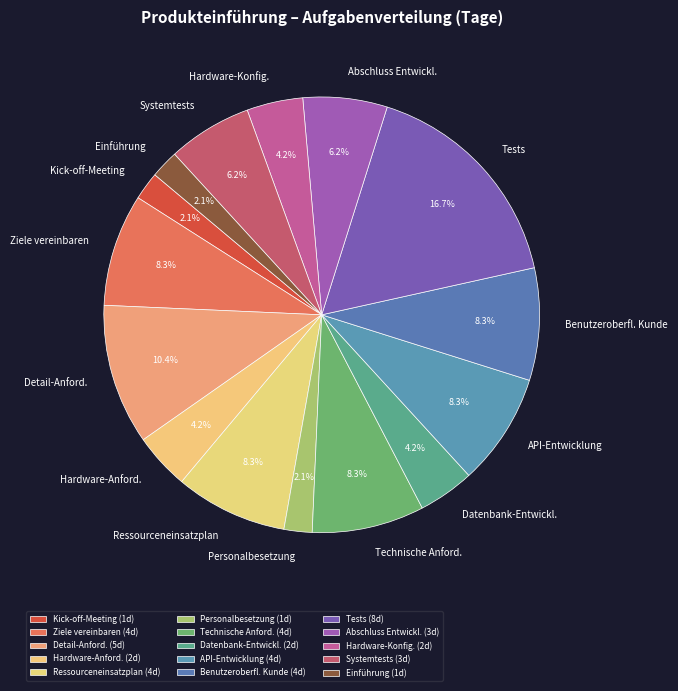

Do Ziele vereinbaren and API-Entwicklung together represent more than half of the pie?

No